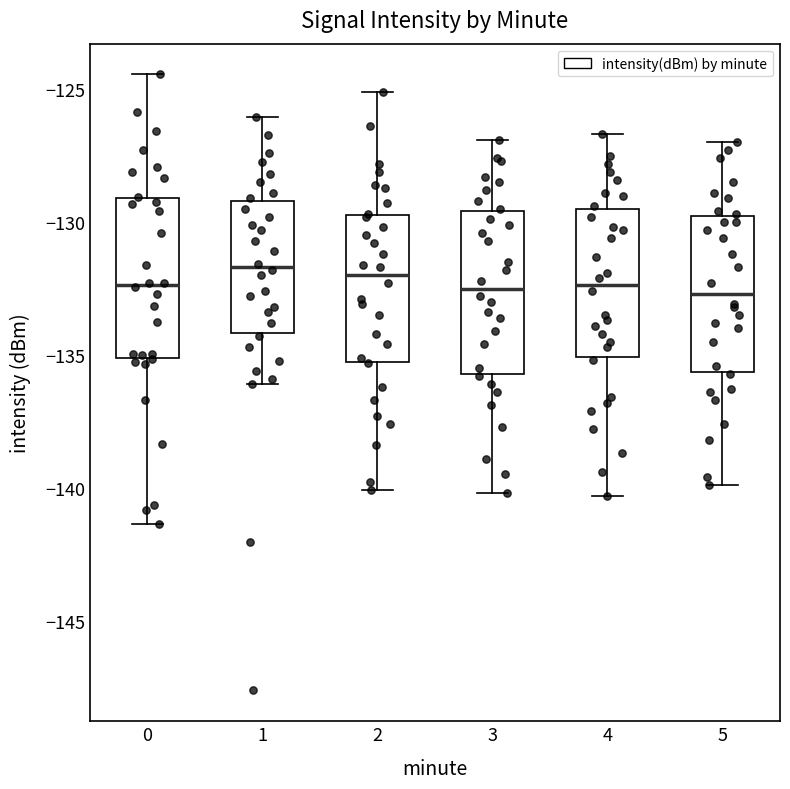

Reading left to right, transcribe this box plot: for each box, give where its median line is, the range the box spans, and where its two whiskers end, as read against the y-axis. The values are not printed on the chart, so give them approximately, as read against the axis.

0: median -132.5, box -135.0 to -129.0, whiskers -141.5 to -124.5
1: median -131.5, box -134.0 to -129.0, whiskers -136.0 to -126.0
2: median -132.0, box -135.0 to -129.5, whiskers -140.0 to -125.0
3: median -132.5, box -135.5 to -129.5, whiskers -140.0 to -127.0
4: median -132.5, box -135.0 to -129.5, whiskers -140.5 to -126.5
5: median -132.5, box -135.5 to -130.0, whiskers -140.0 to -127.0